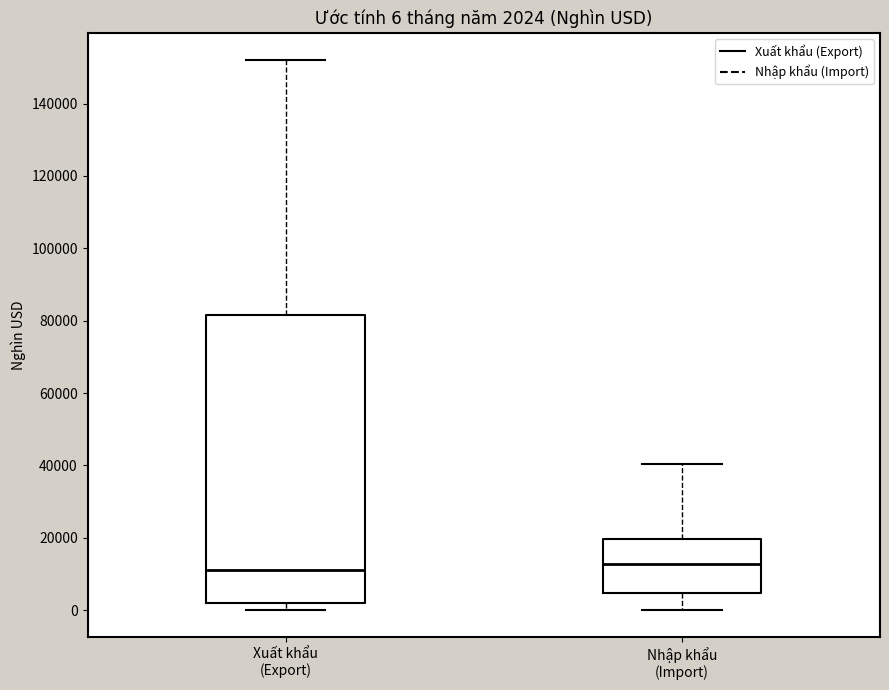

Which box is the tallest, from its lower edge to its upper edge?

Xuất khẩu (Export)